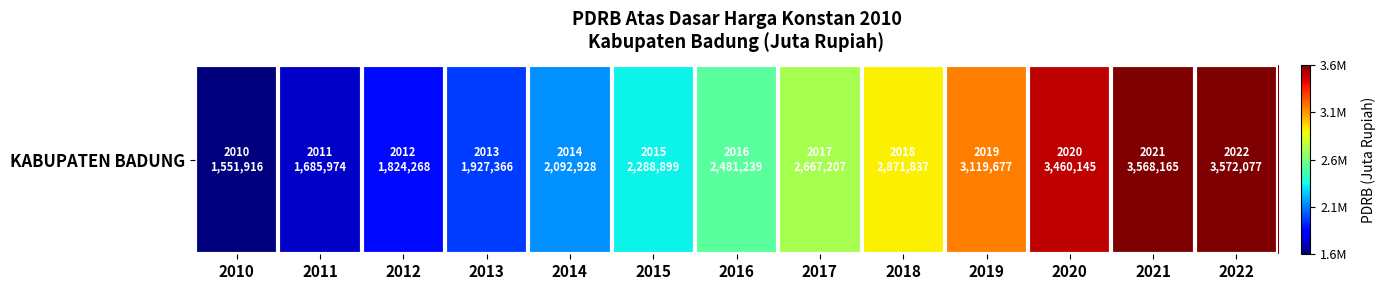

How many values are below 2481239?

6